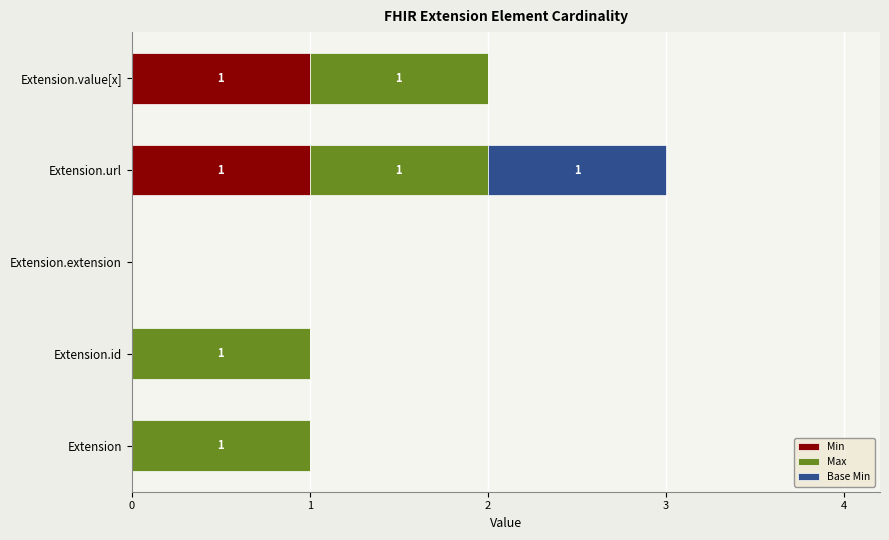

True or false: Min has a value of 0 at Extension.

True